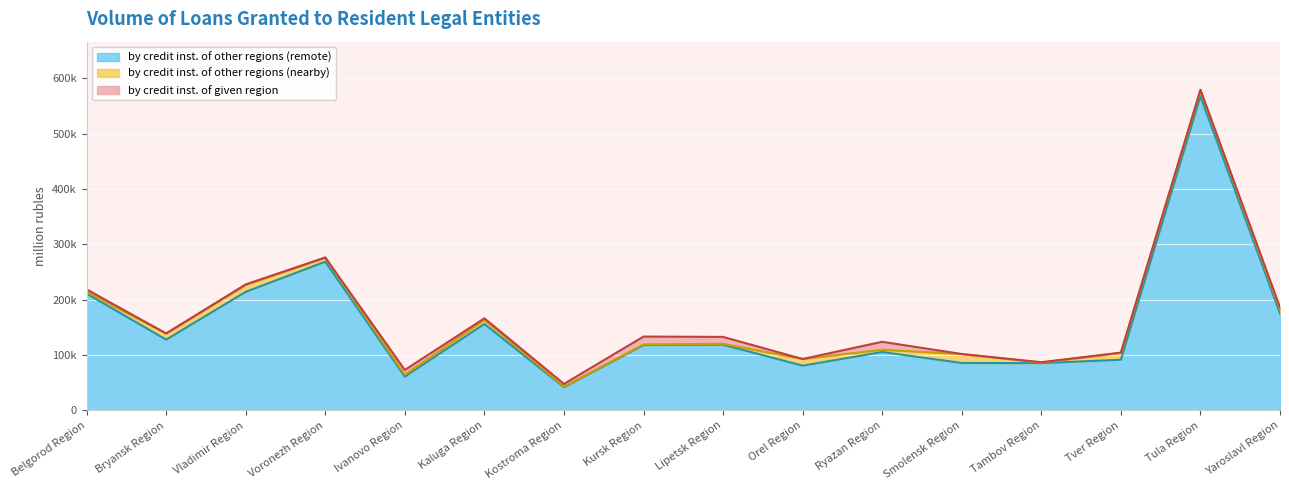

Which series has the widest spread of values?

by credit institutions of other regions (remote)